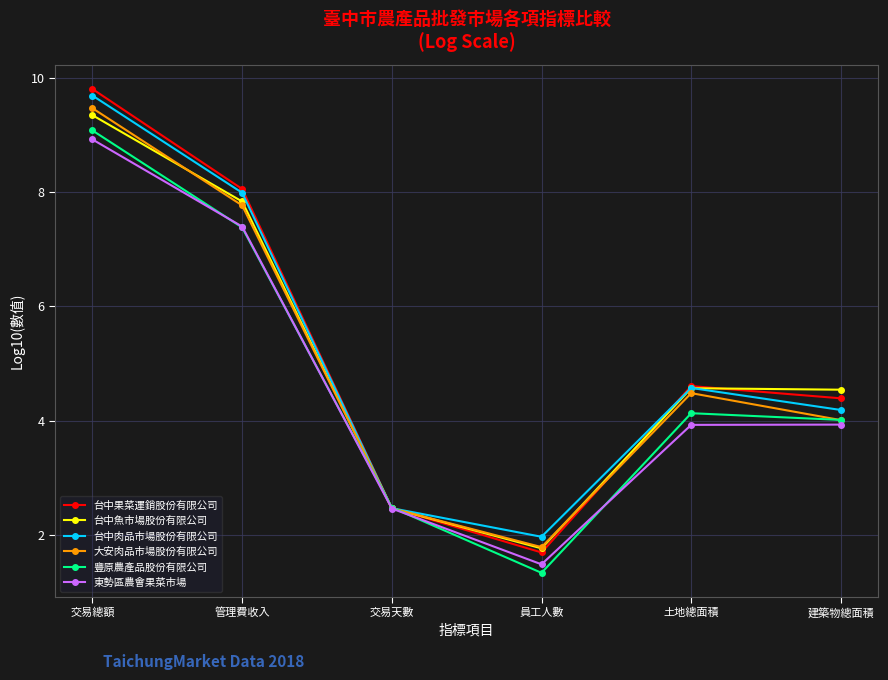

What is the difference between the second highest and second lowest values in the 台中魚市場股份有限公司 series?

5.4